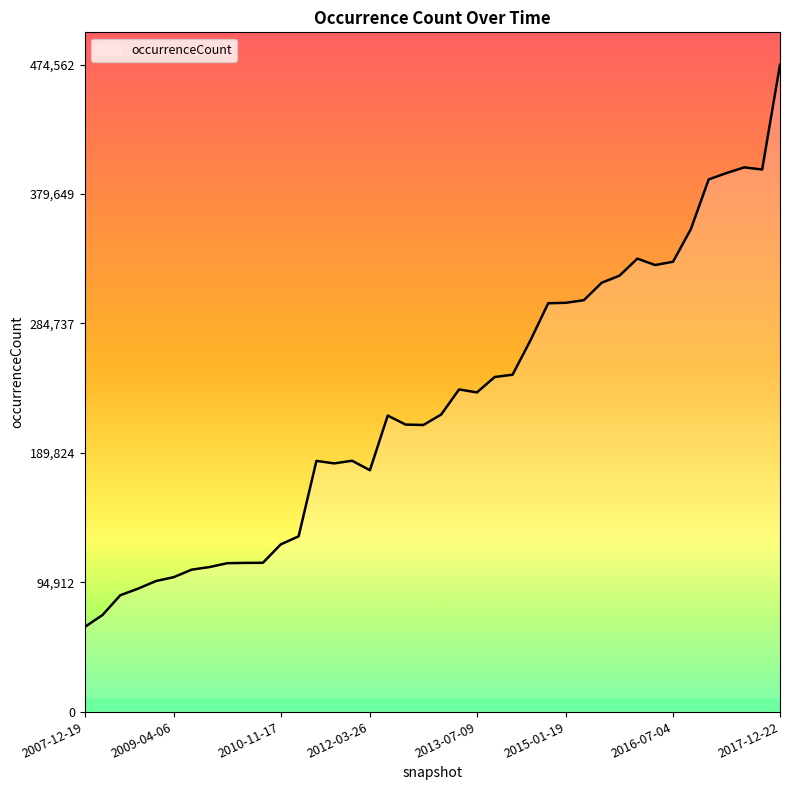

What is the sum of all values?

9045478